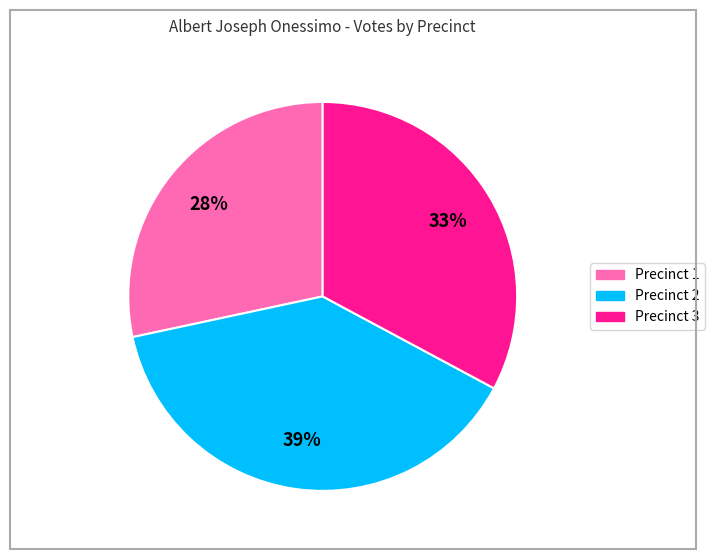

Is there a majority slice in this chart?

No